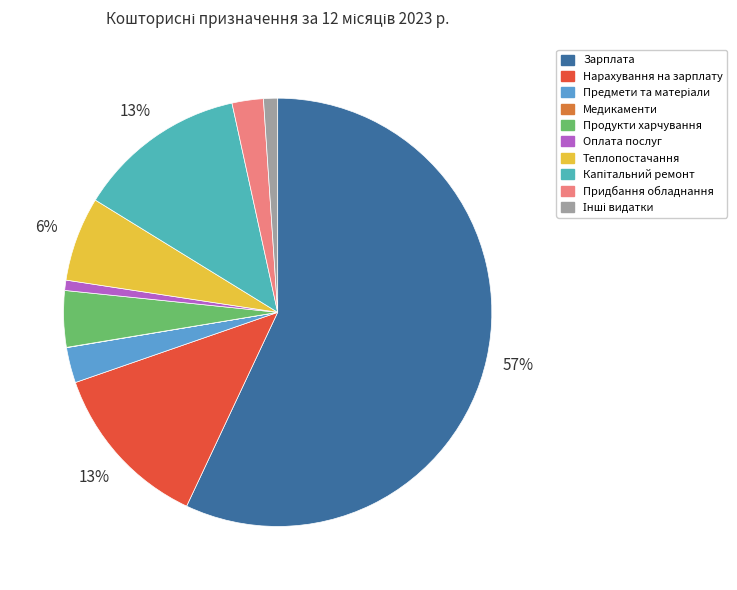

Count the number of slices in the pie.

10